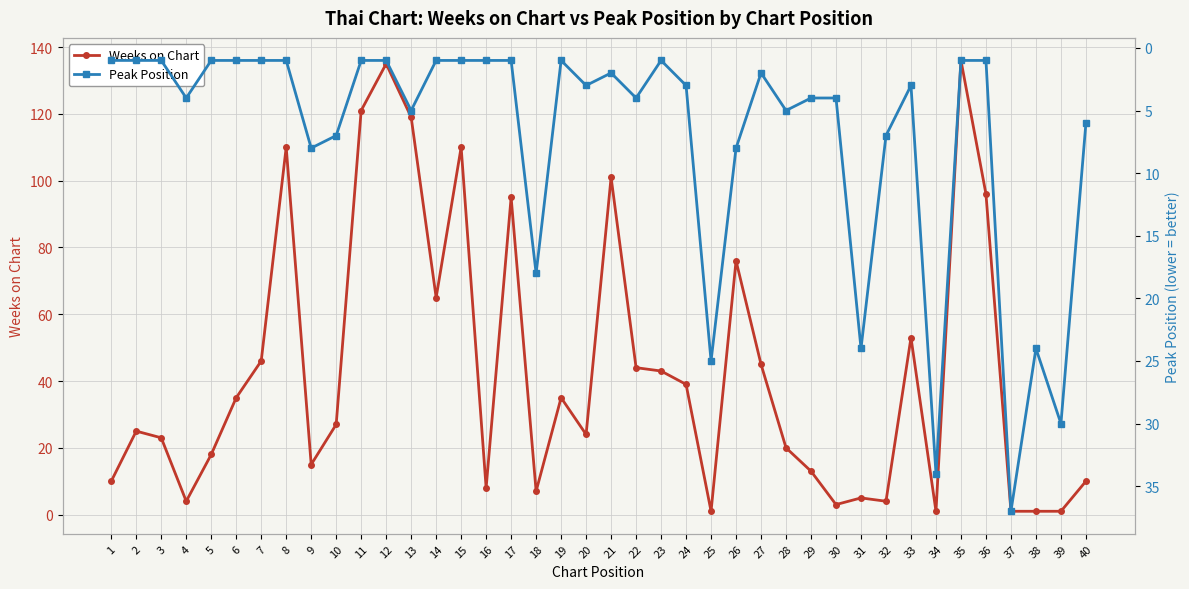

What is the minimum value for Weeks on Chart?

1